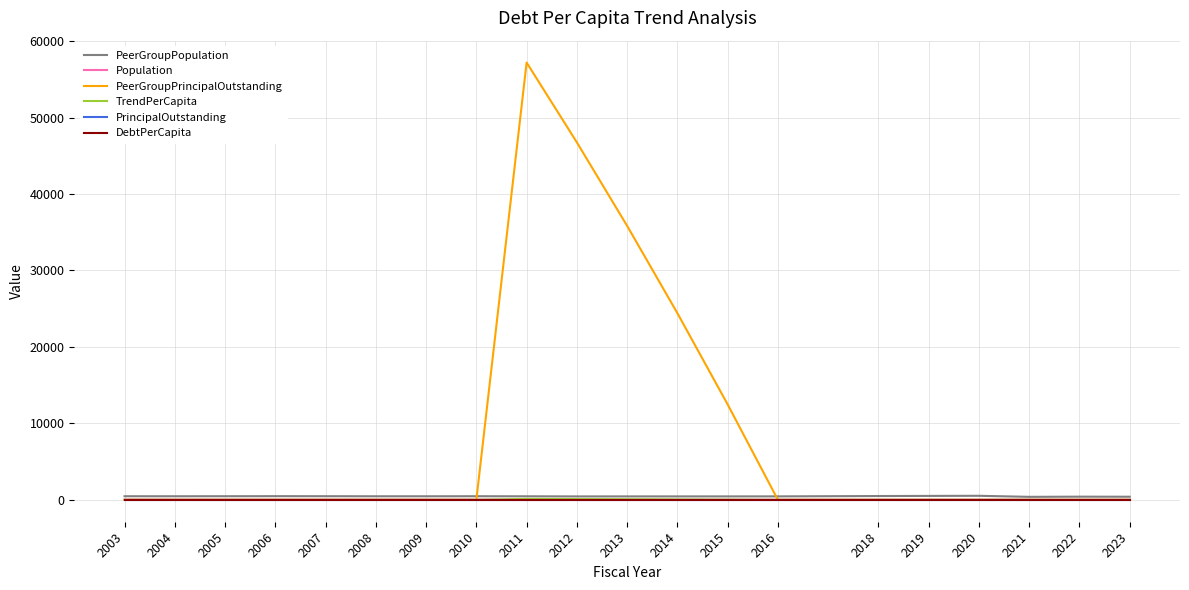

True or false: PeerGroupPrincipalOutstanding and TrendPerCapita cross at least once.

False